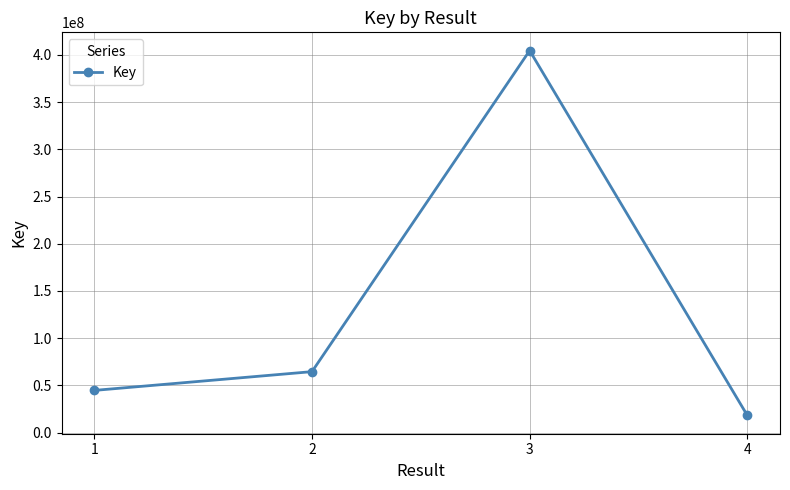

What is the ratio of the value at 4 to the value at 2?

0.3